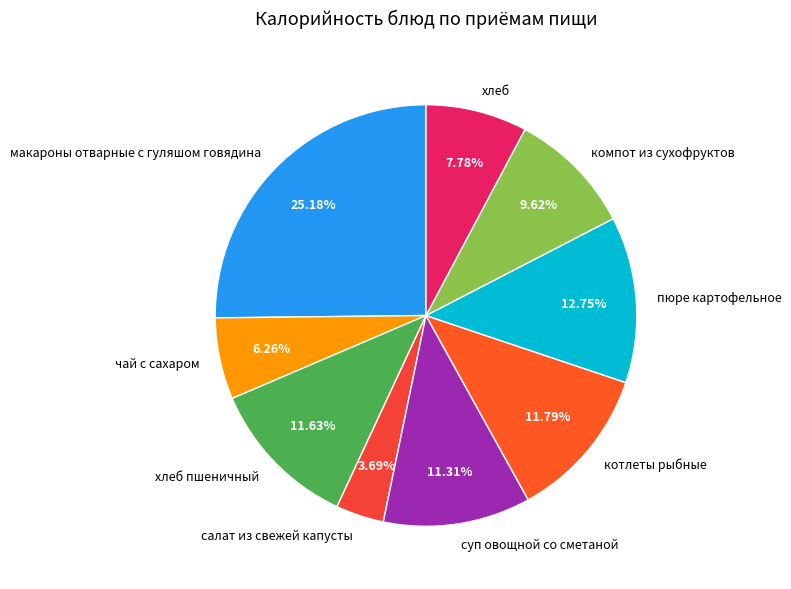

Which category has the biggest portion of the pie?

макароны отварные с гуляшом говядина